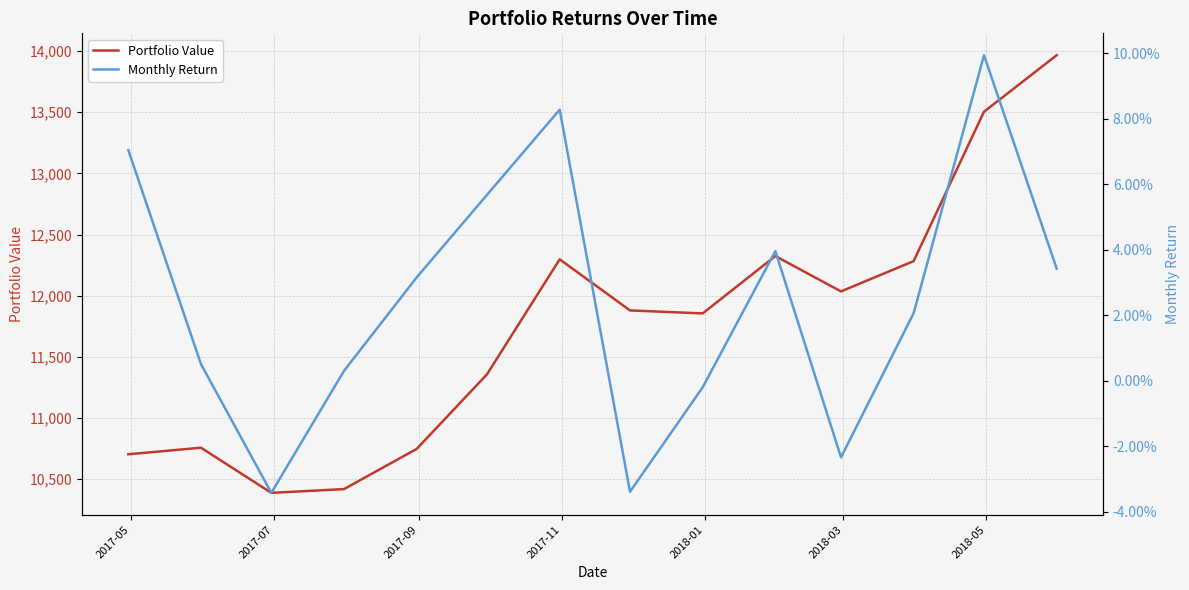

What is the maximum value for Portfolio Value?

13965.3